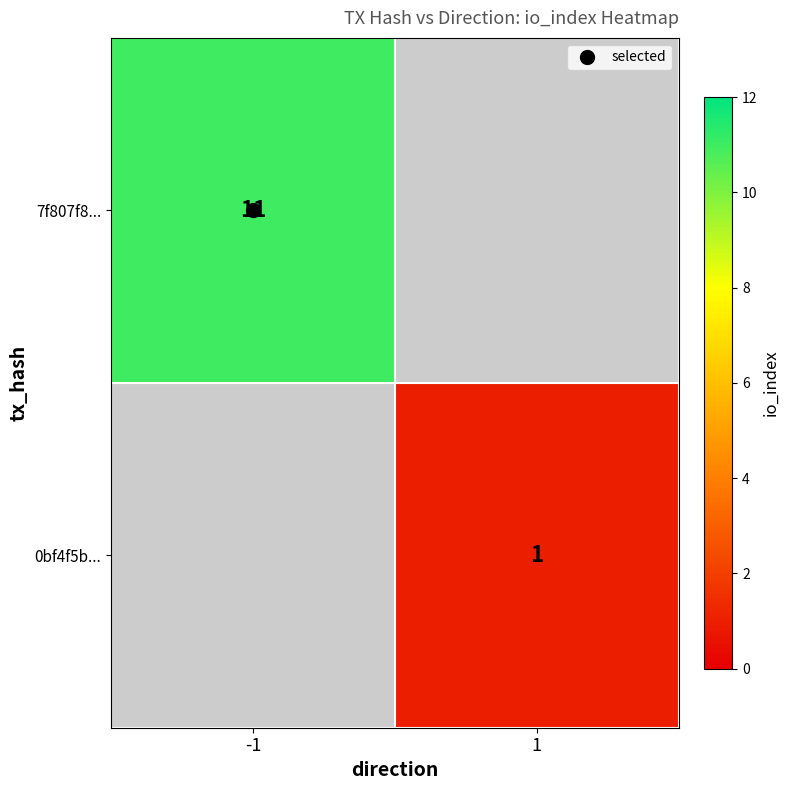

List the labels in order of 0bf4f5b... value, smallest first.

-1, 1